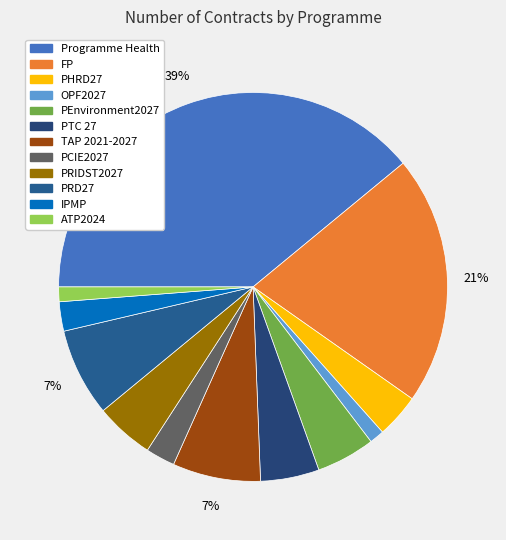

How many slices are in this pie chart?

12